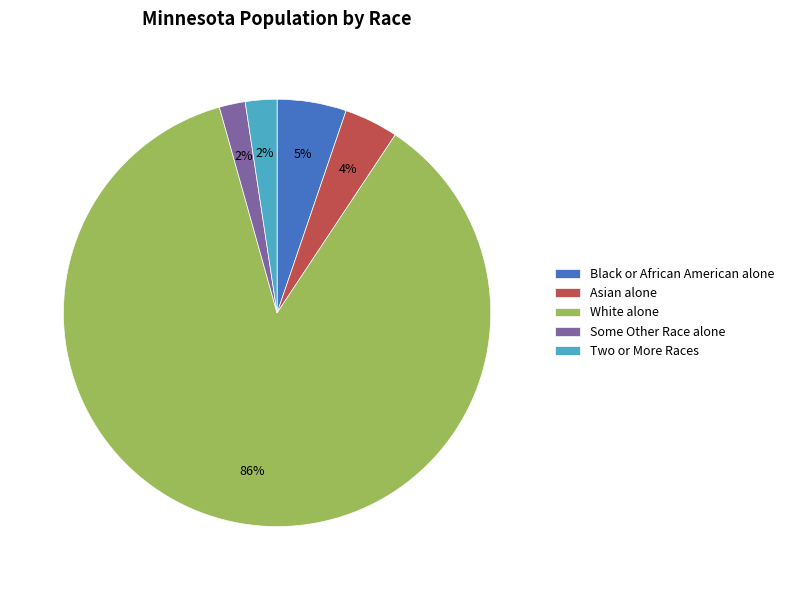

How many segments does this pie chart have?

5